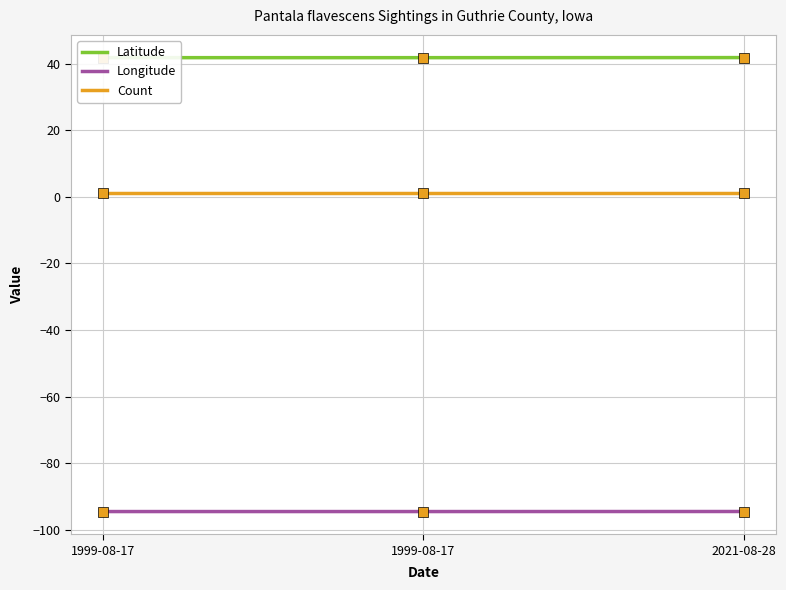

Which series has the largest total across all categories?

Latitude